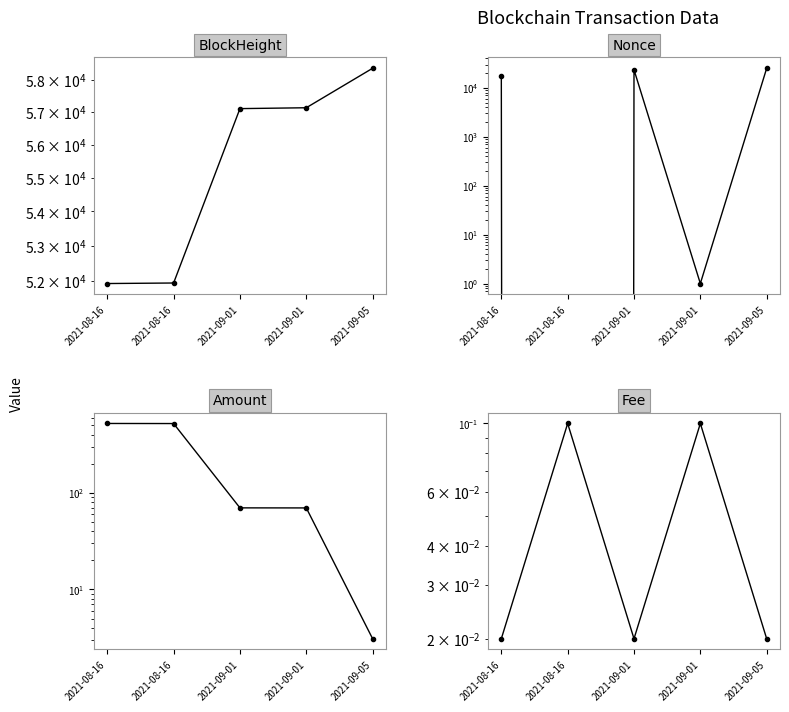

List the series in order of their peak value, highest first.

BlockHeight, Nonce, Amount, Fee